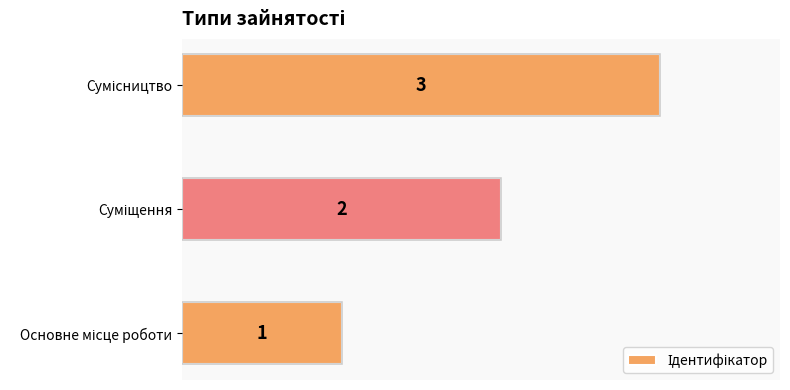

What is the sum of all values?

6